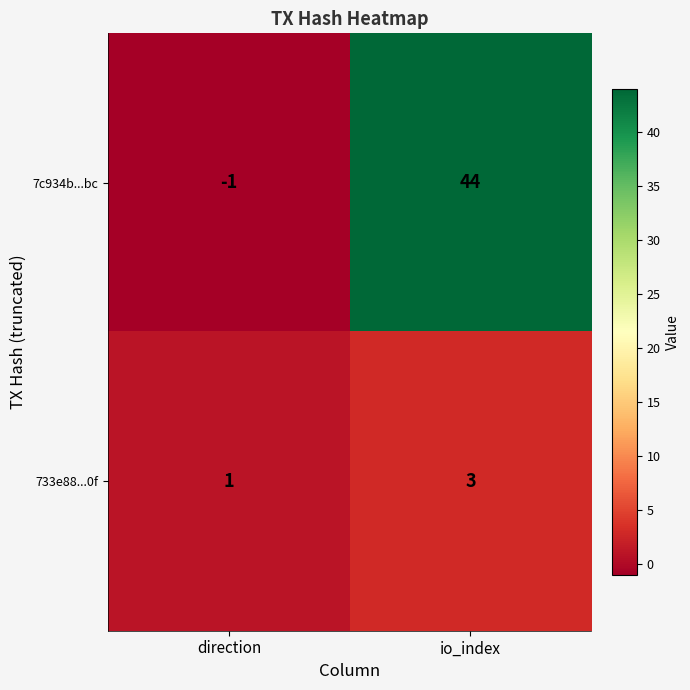

Is it true that 733e88...0f equals 2 at direction?

False